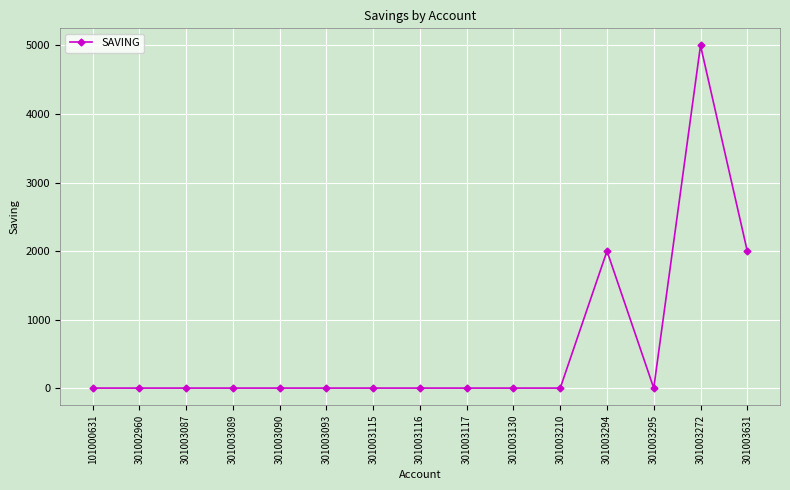

What is the label of the 4th point from the right?

301003294